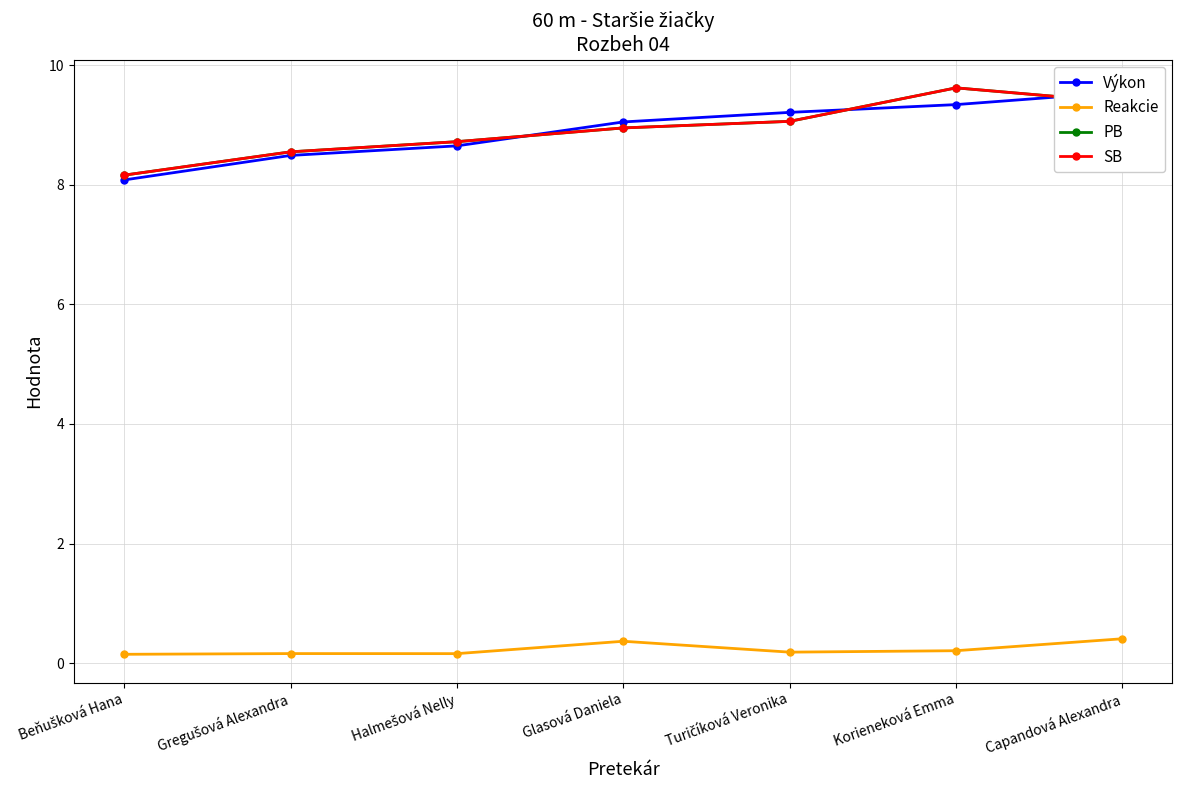

Which series has the largest range (max minus min)?

Výkon